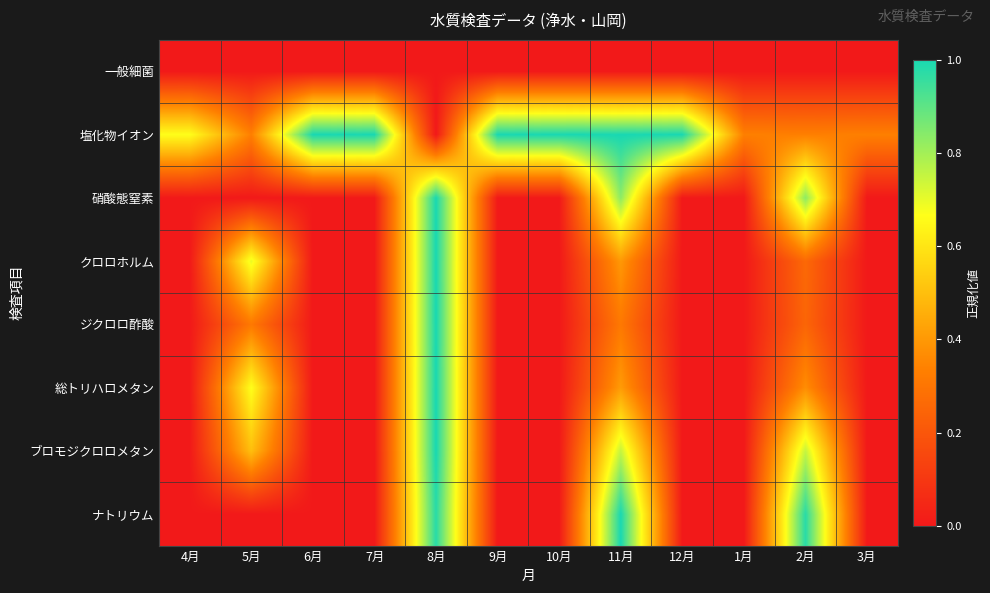

What is the total value across all series at 11月?

4.7